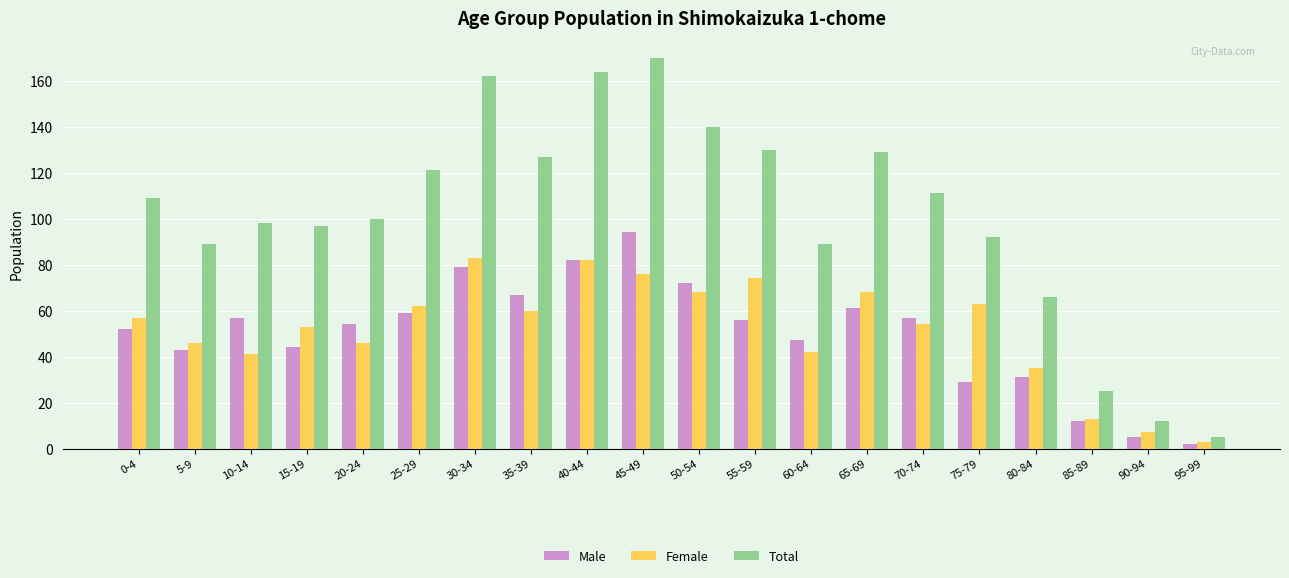

What is the lowest value of the Total series?

5